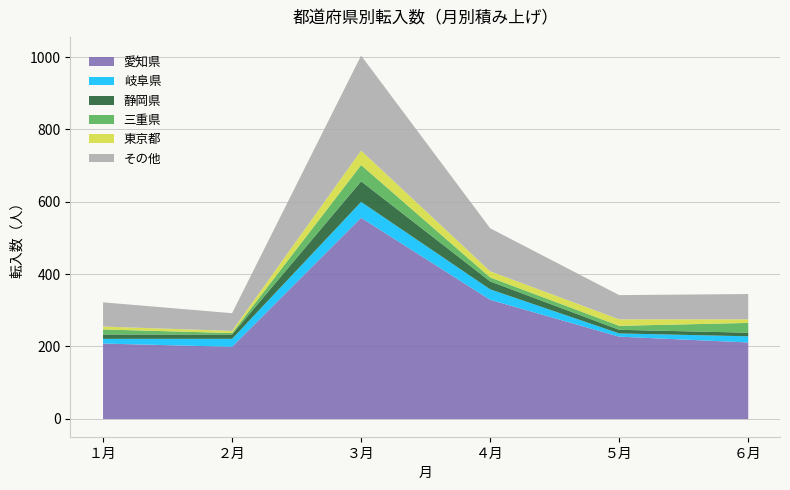

What is the minimum value for 愛知県?

200